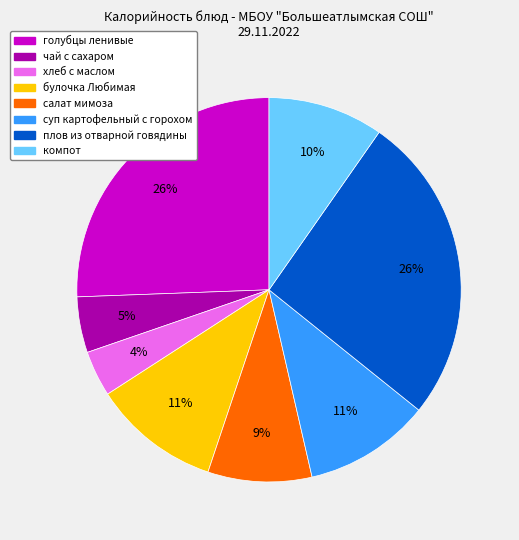

Is the sum of плов из отварной говядины and компот greater than half?

No